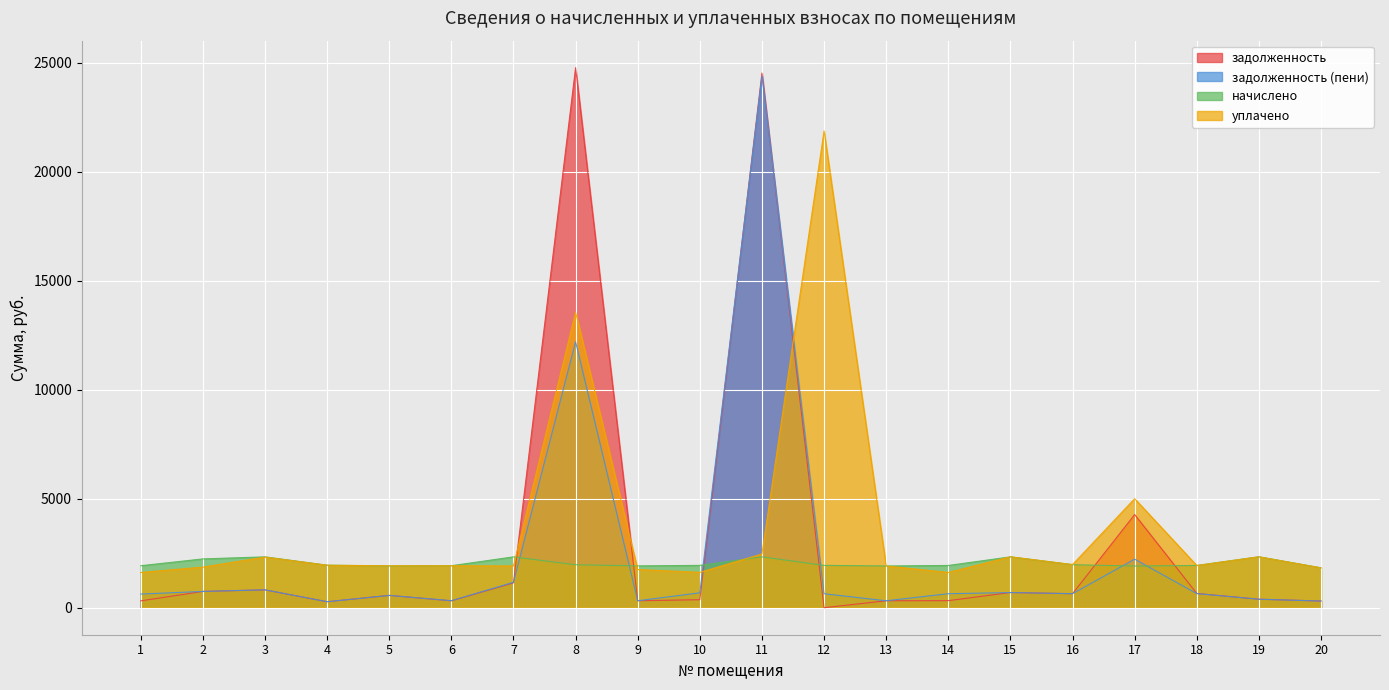

What is the total value across all series at 3?

6293.7